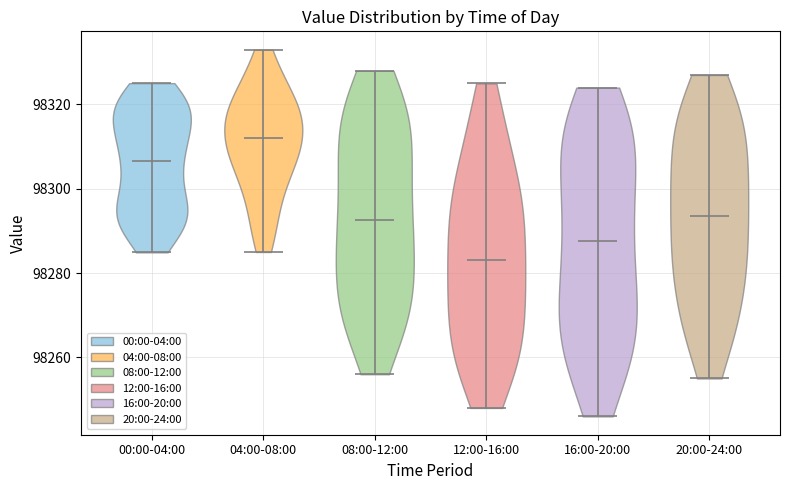

Reading left to right, read every violin against the y-axis: where its median line is, and the lowest and highest points it reaches. The values are not printed on the chart, so give them approximately, as read against the axis.

00:00-04:00: median line 98306, lowest point 98284, highest point 98326
04:00-08:00: median line 98312, lowest point 98286, highest point 98334
08:00-12:00: median line 98292, lowest point 98256, highest point 98328
12:00-16:00: median line 98284, lowest point 98248, highest point 98326
16:00-20:00: median line 98288, lowest point 98246, highest point 98324
20:00-24:00: median line 98294, lowest point 98256, highest point 98328